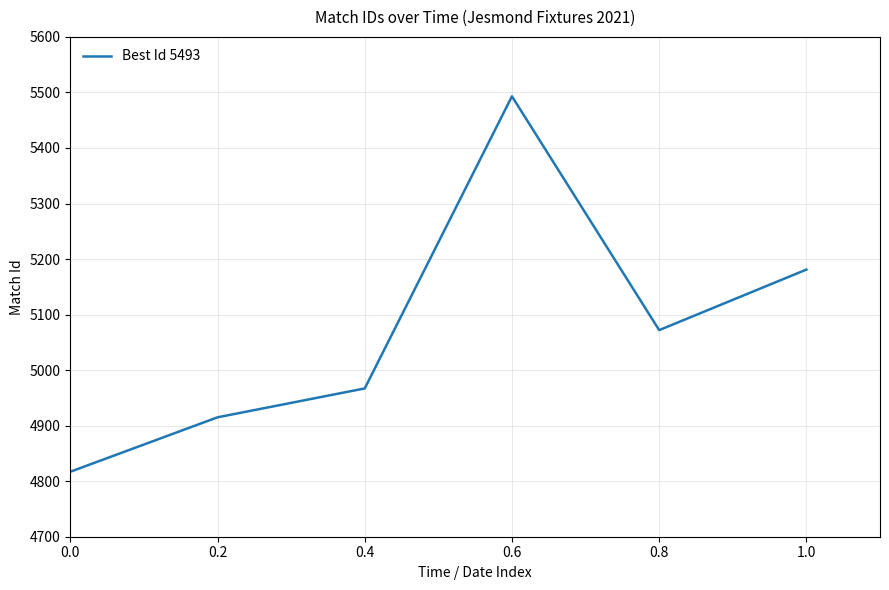

What is the smallest value displayed?

4817